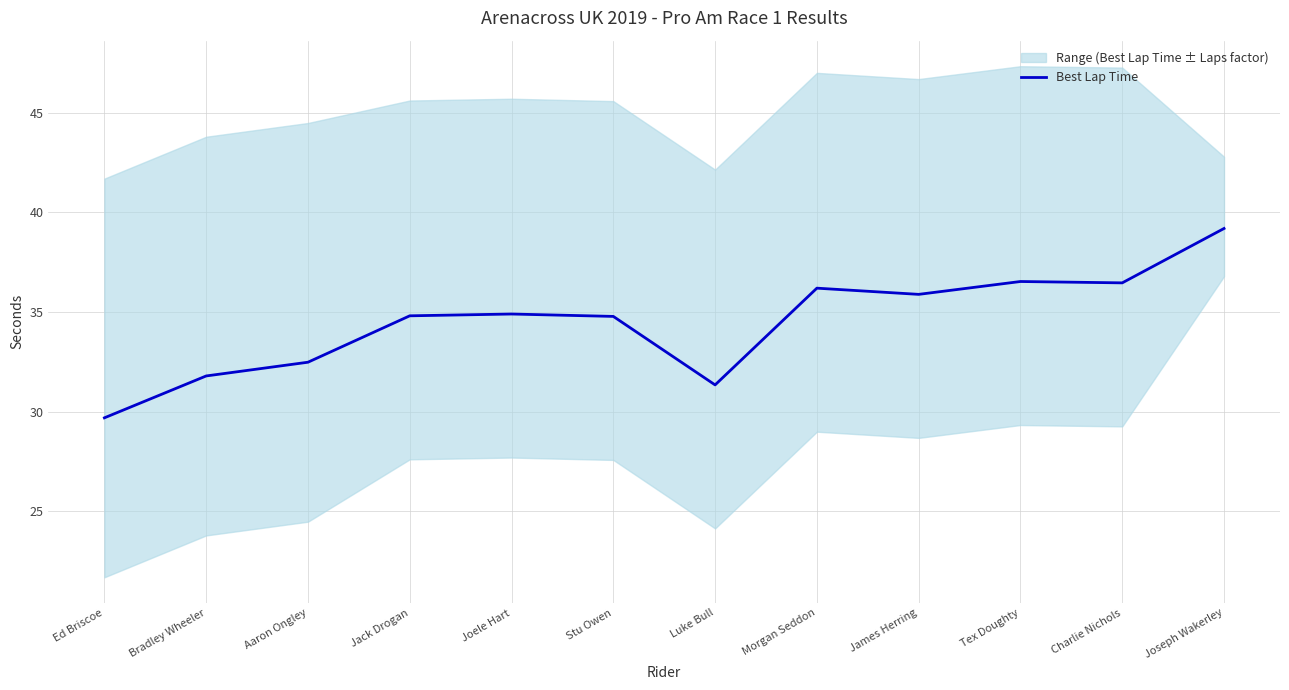

What is the ratio of the value at Jack Drogan to the value at Bradley Wheeler?

1.1